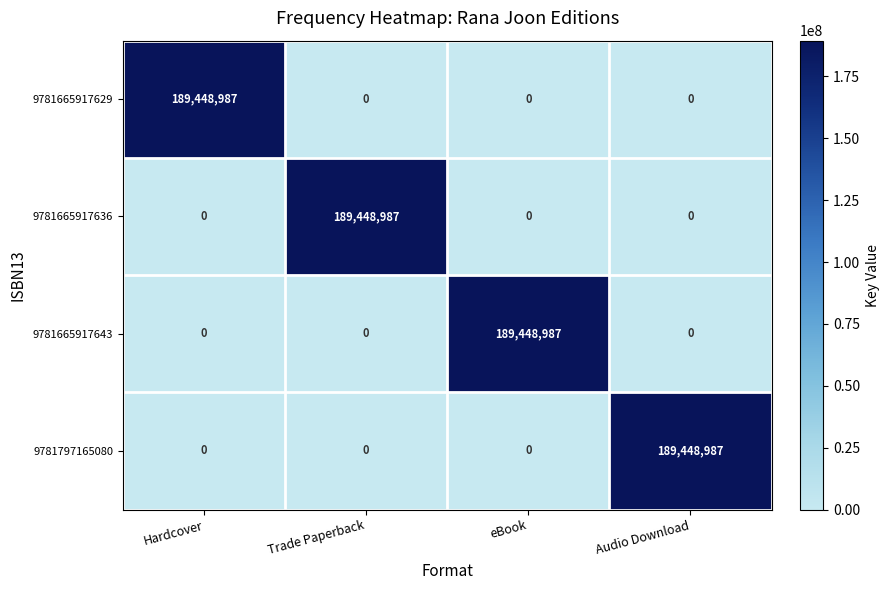

Count the 9781665917636 values in the range 0 to 189448987.

4